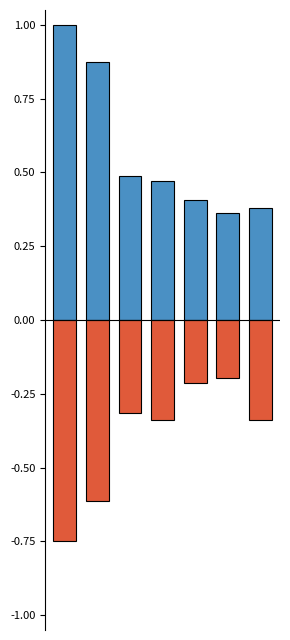

How many bars are there in each group?

2